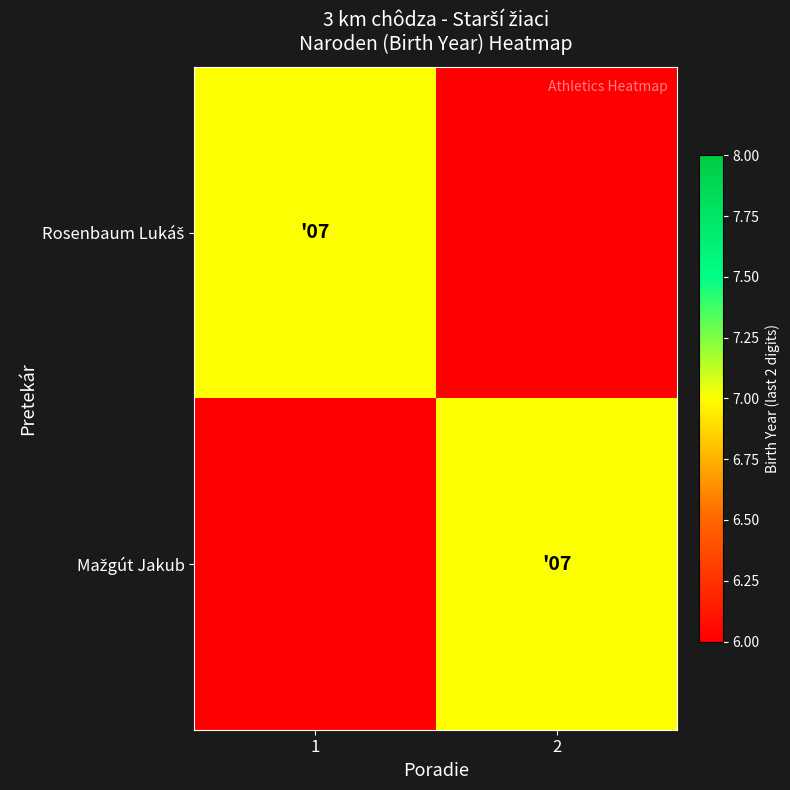

At 1, list the series in order from smallest to largest.

Mažgút Jakub, Rosenbaum Lukáš